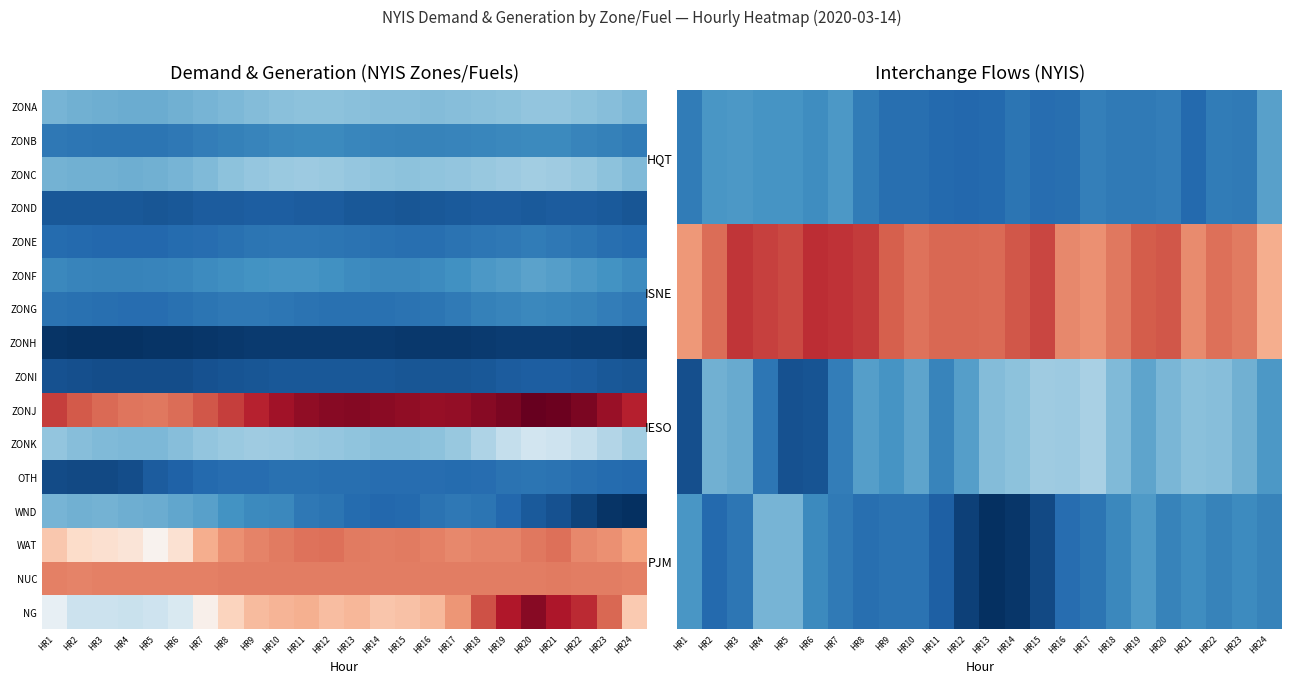

What is the total value across all series at HR18?

23070